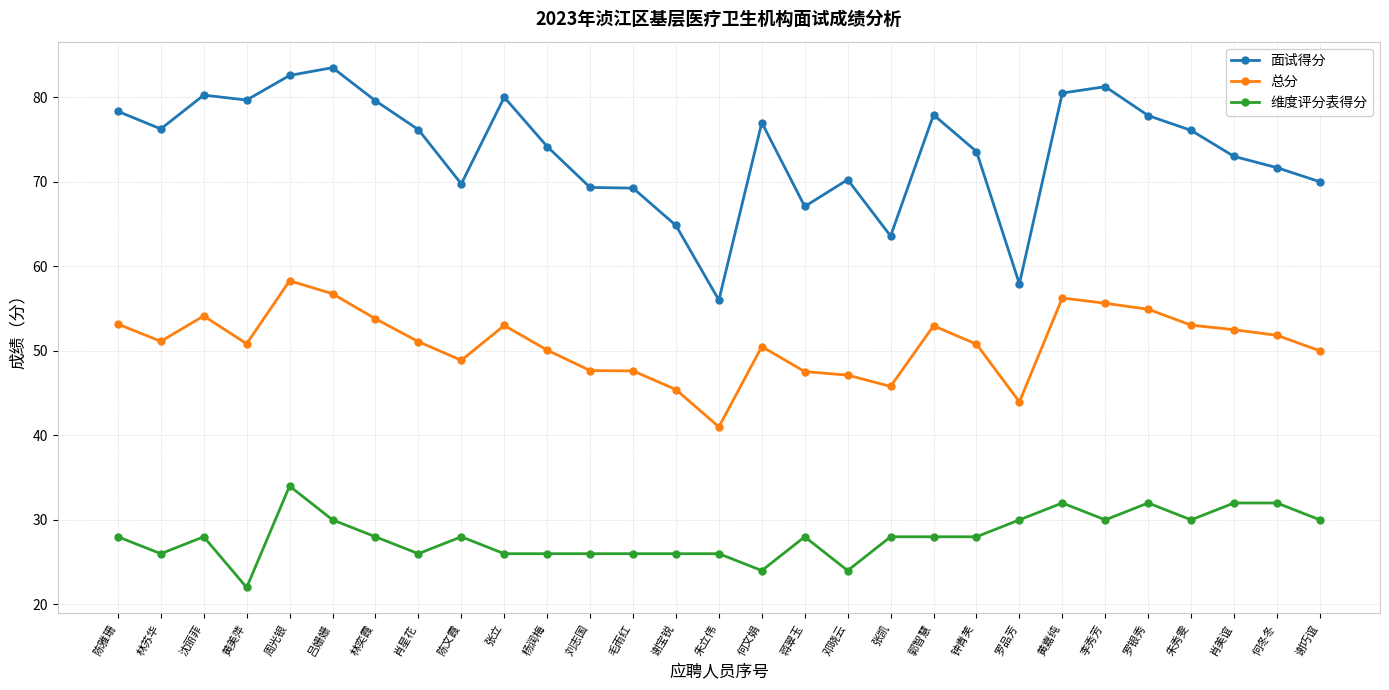

Rank the series by their average value, from lowest to highest.

维度评分表得分, 总分, 面试得分